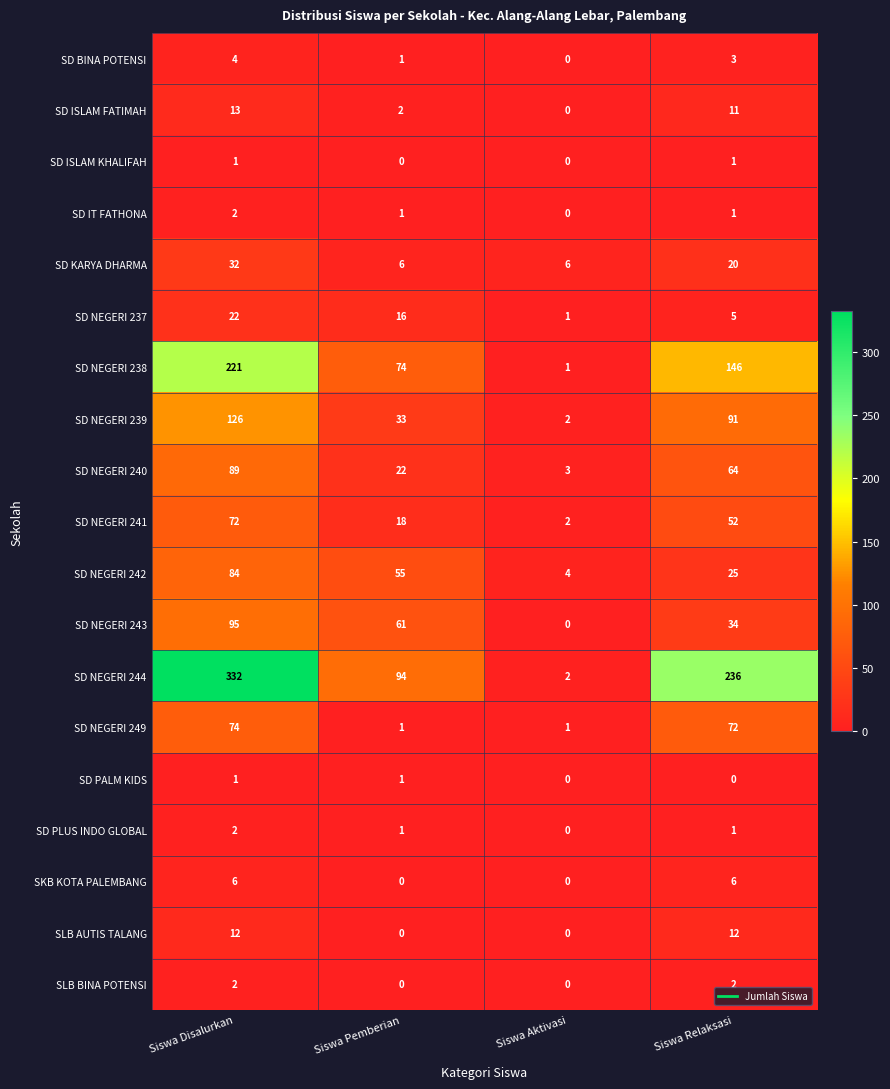

What is the average value of the SD NEGERI 243 series?

48